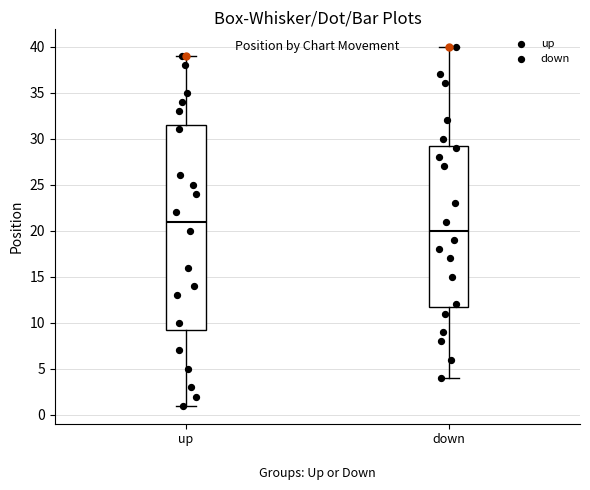

Reading left to right, read every box against the y-axis: the position of its median line, the range the box covers, and the ends of its whiskers. The values are not printed on the chart, so give them approximately, as read against the axis.

up: median 21.0, box 9.5 to 31.5, whiskers 1.0 to 39.0
down: median 20.0, box 12.0 to 29.5, whiskers 4.0 to 40.0